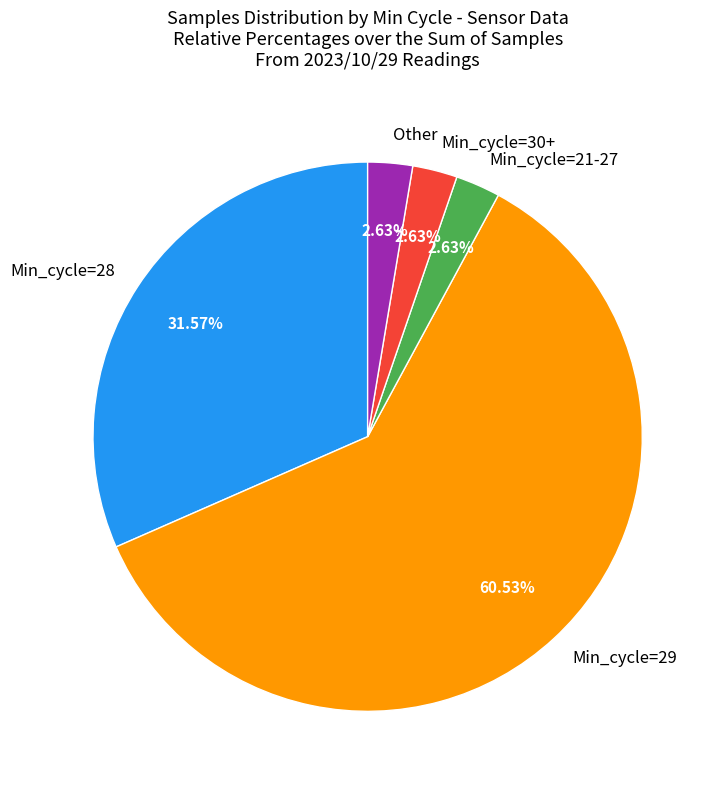

What is the ratio of the value at Min_cycle=28 to the value at Other?

12.0